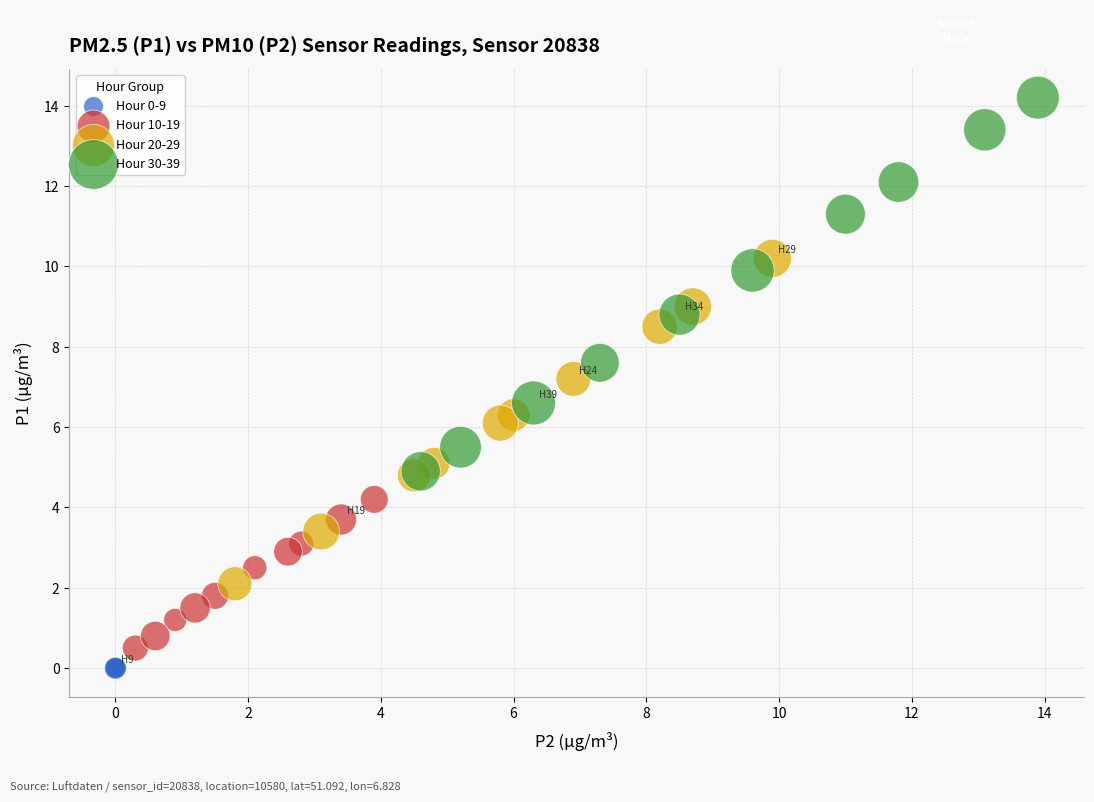

Which series reaches the maximum Y coordinate?

Hour 30-39